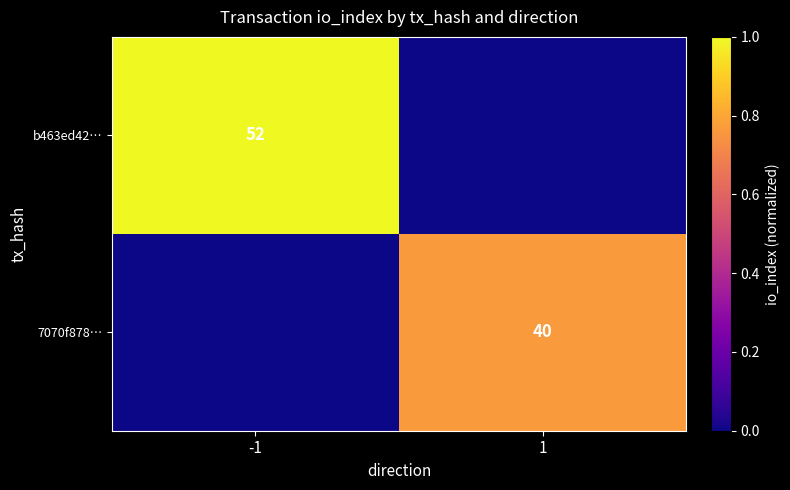

Is it true that 7070f878… equals 55 at 1?

False